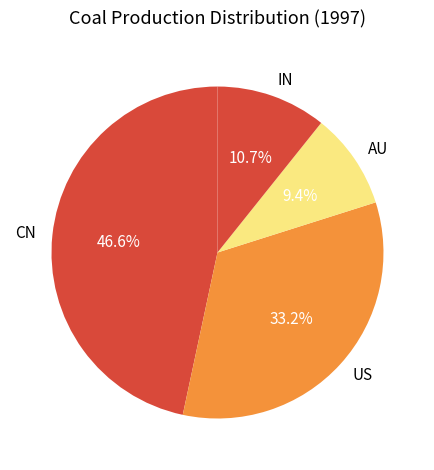

To the nearest percent, what is the average slice percentage?

25%